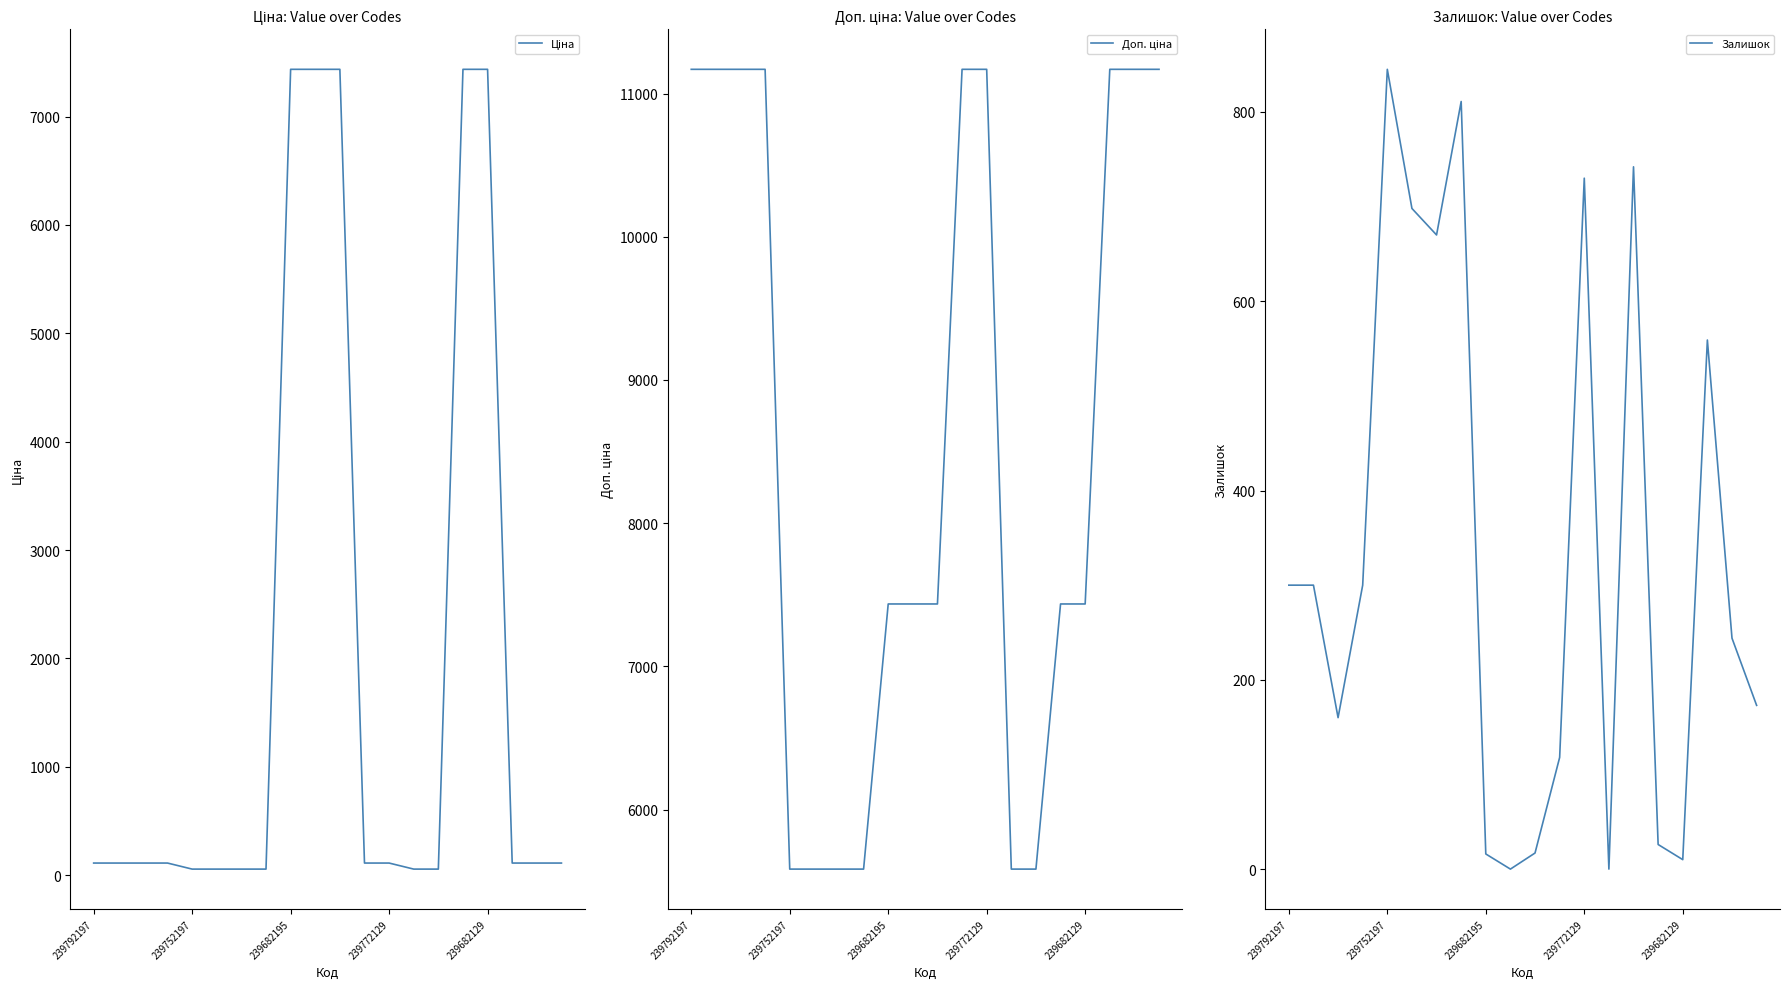

How many positive values does the Залишок series have?

18